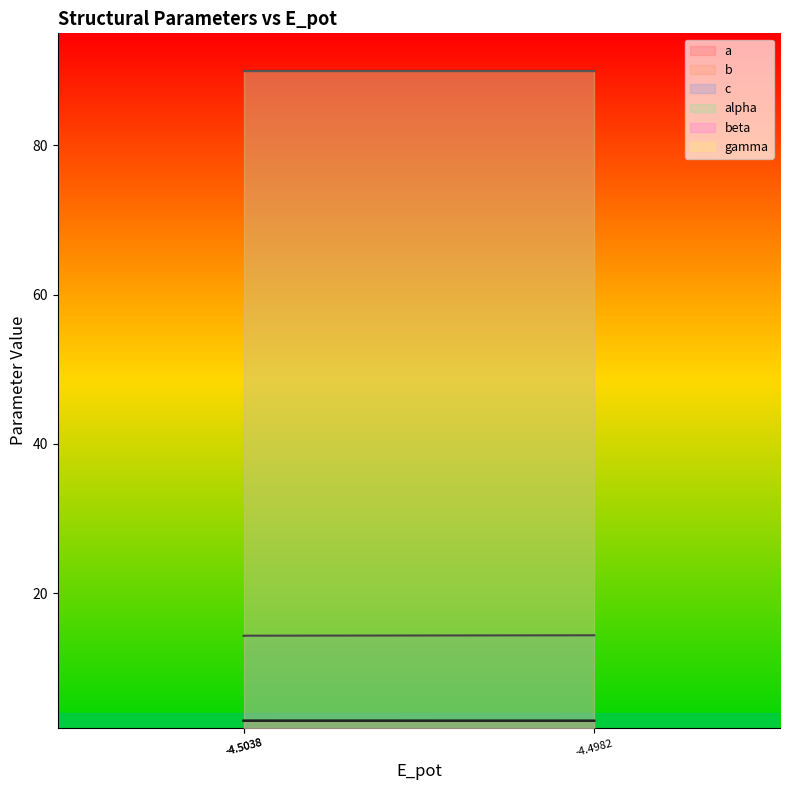

The value of b at -4.5038 is 4.5. True or false?

False